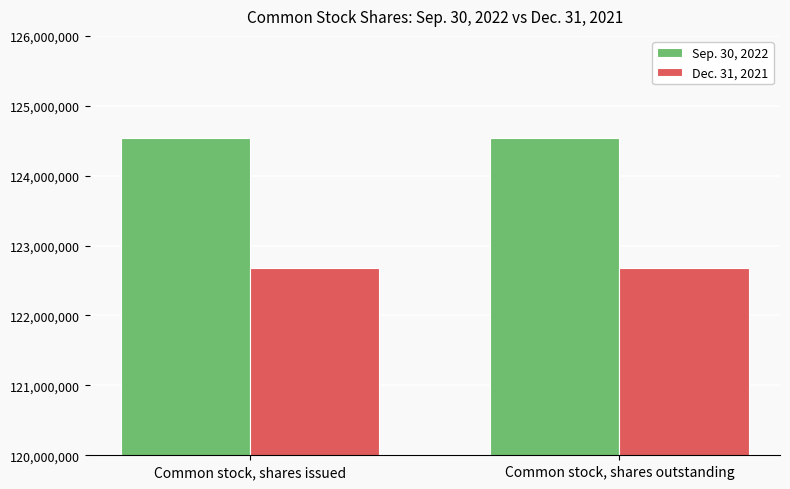

What is the greatest value displayed?

124541618